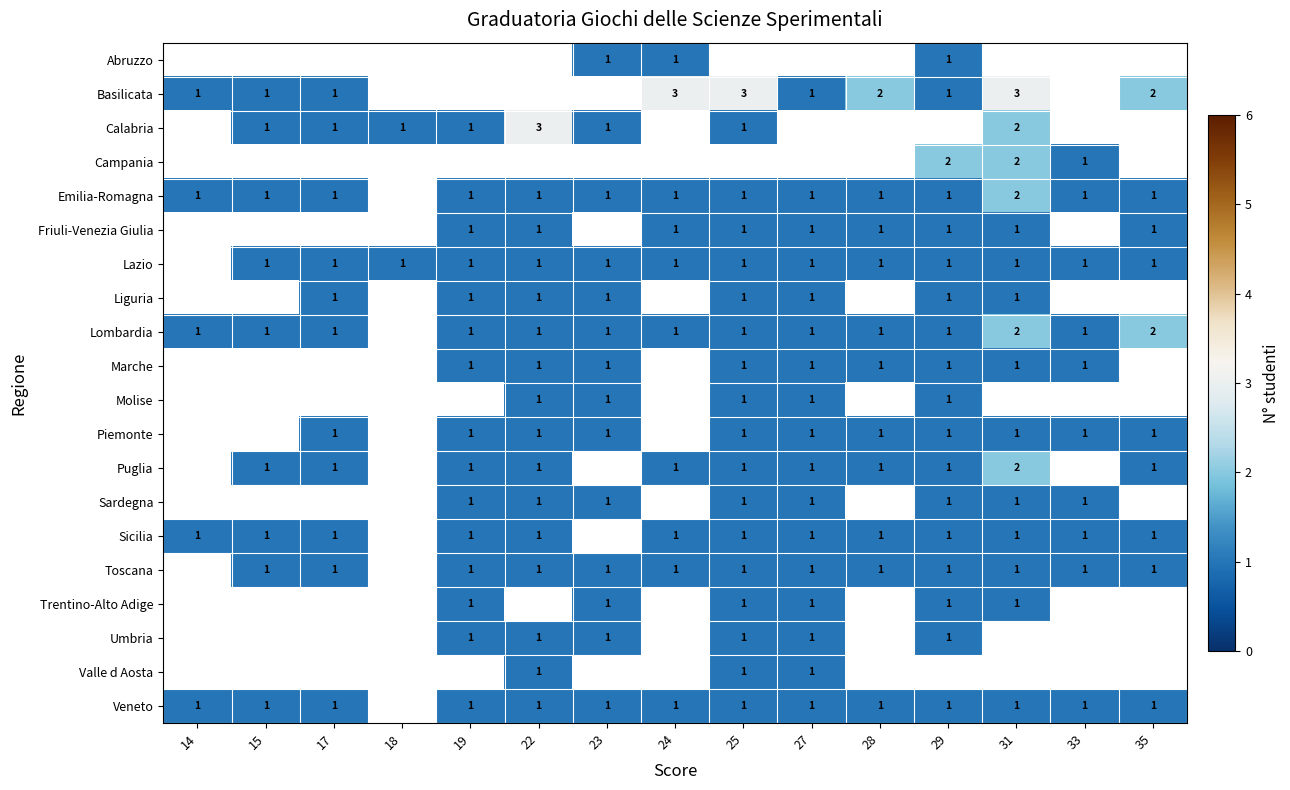

Is it true that Sardegna equals 2 at 29?

False